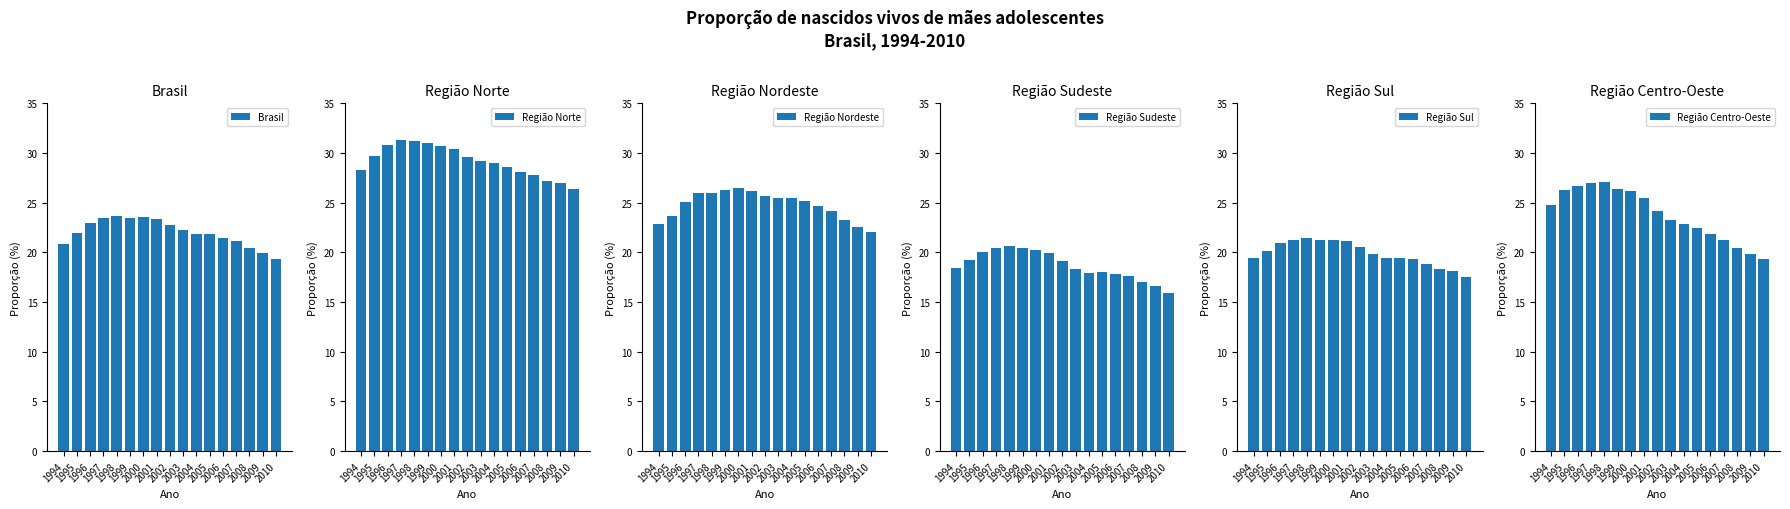

Which series has the widest spread of values?

Região Centro-Oeste